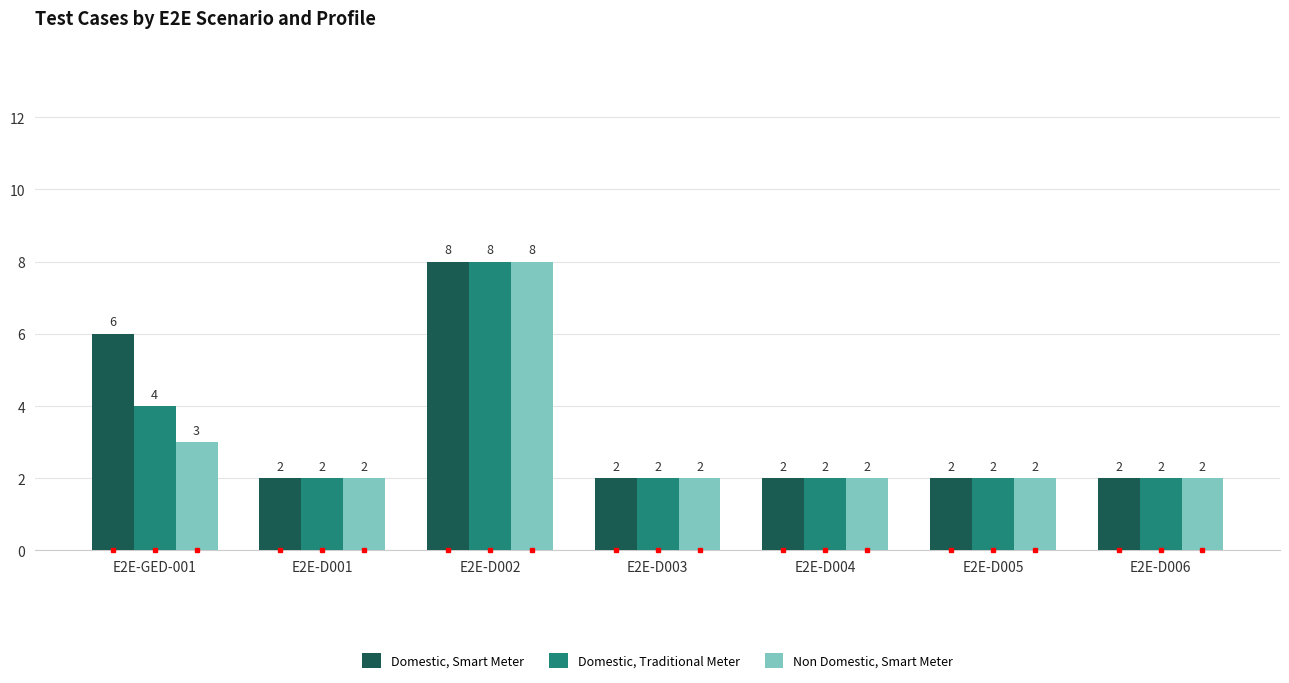

Count the Domestic, Traditional Meter values in the range 2 to 4.

6